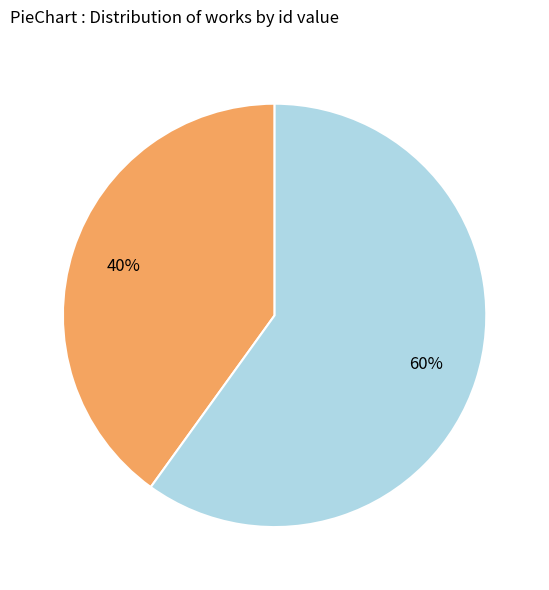

Is there a majority slice in this chart?

Yes